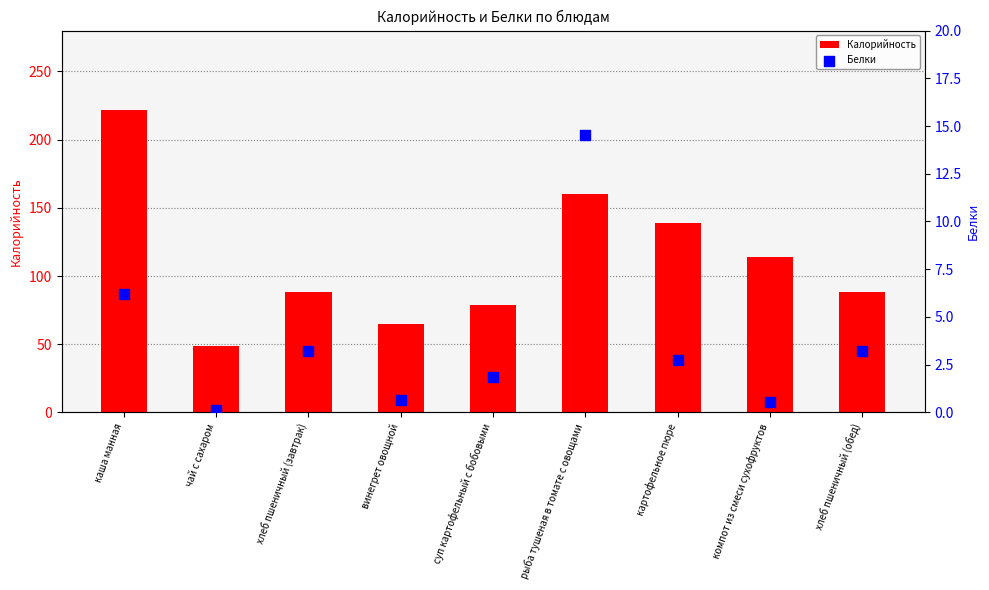

Which series has the largest total across all categories?

Калорийность